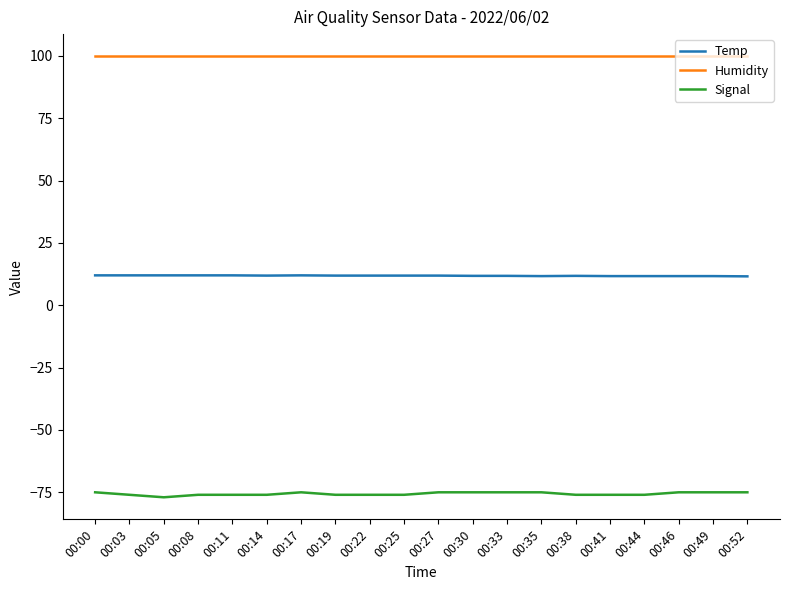

True or false: Temp and Humidity cross at least once.

False